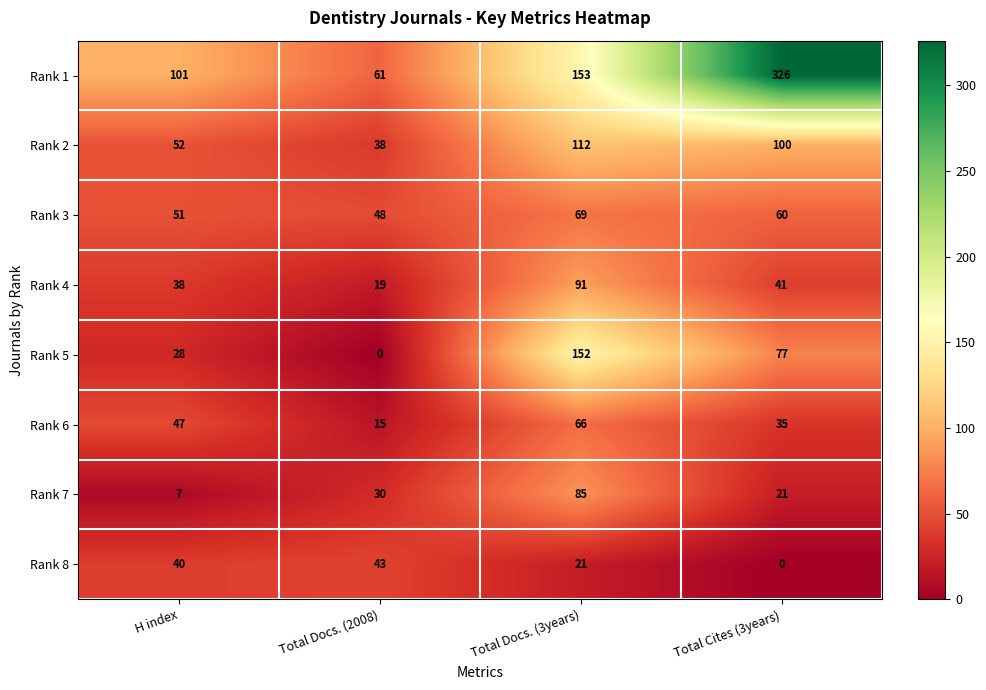

List the labels in order of Rank 6 value, largest first.

Total Docs. (3years), H index, Total Cites (3years), Total Docs. (2008)